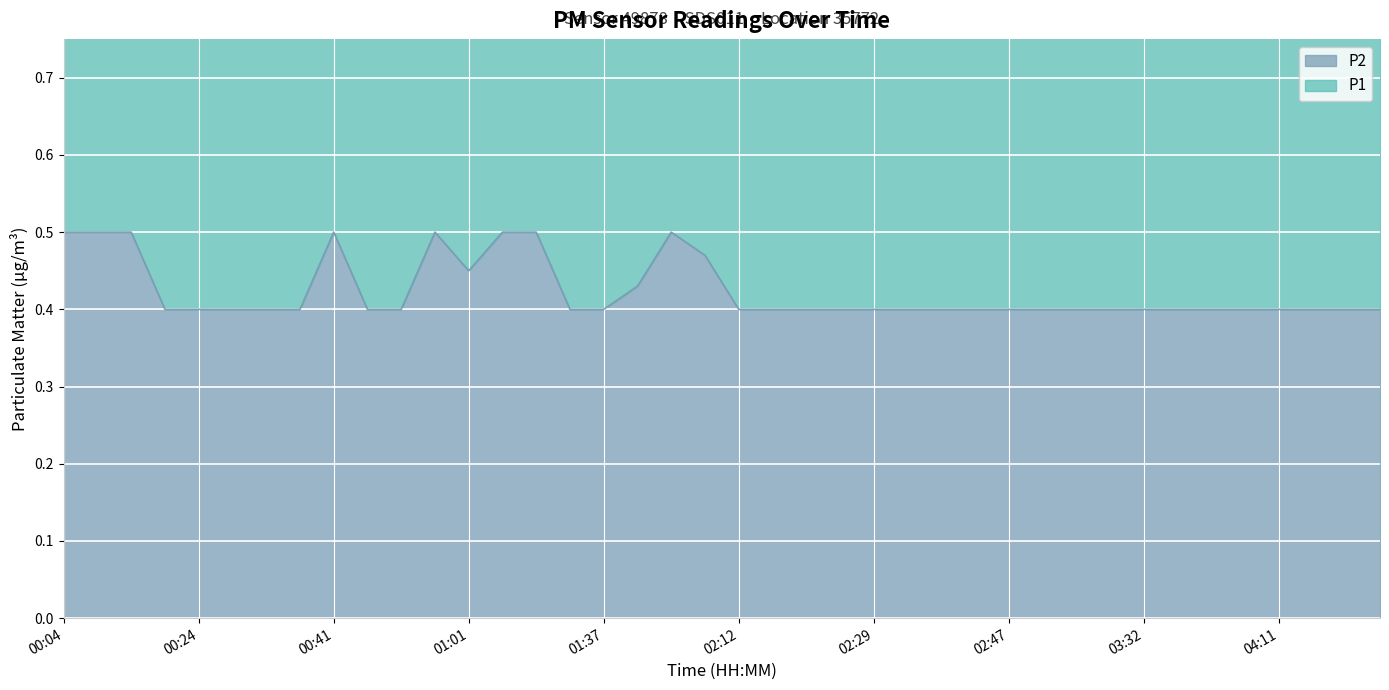

Between 00:41 and 00:50, which is larger?

00:41